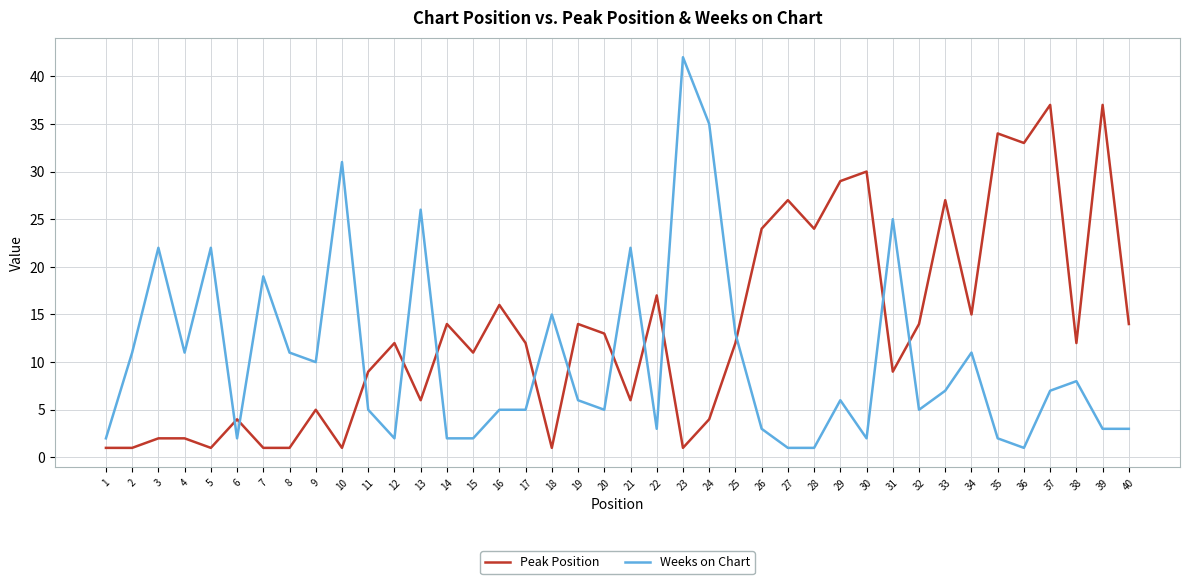

Which series changed the most between 1 and 20?

Peak Position